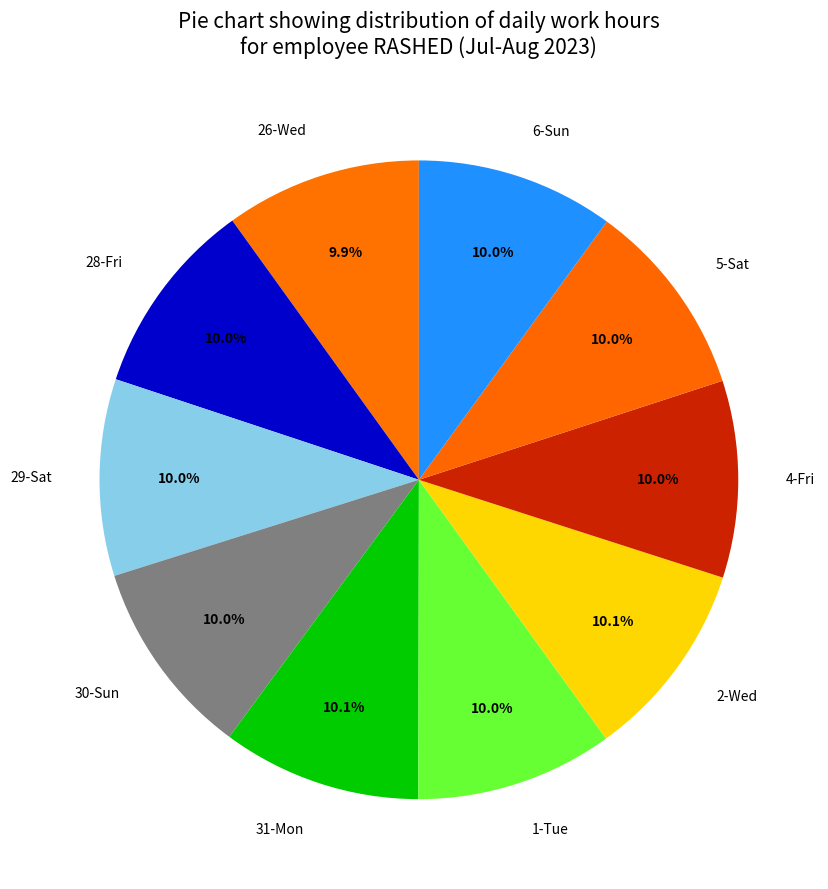

Is there any slice that represents more than half of the pie?

No